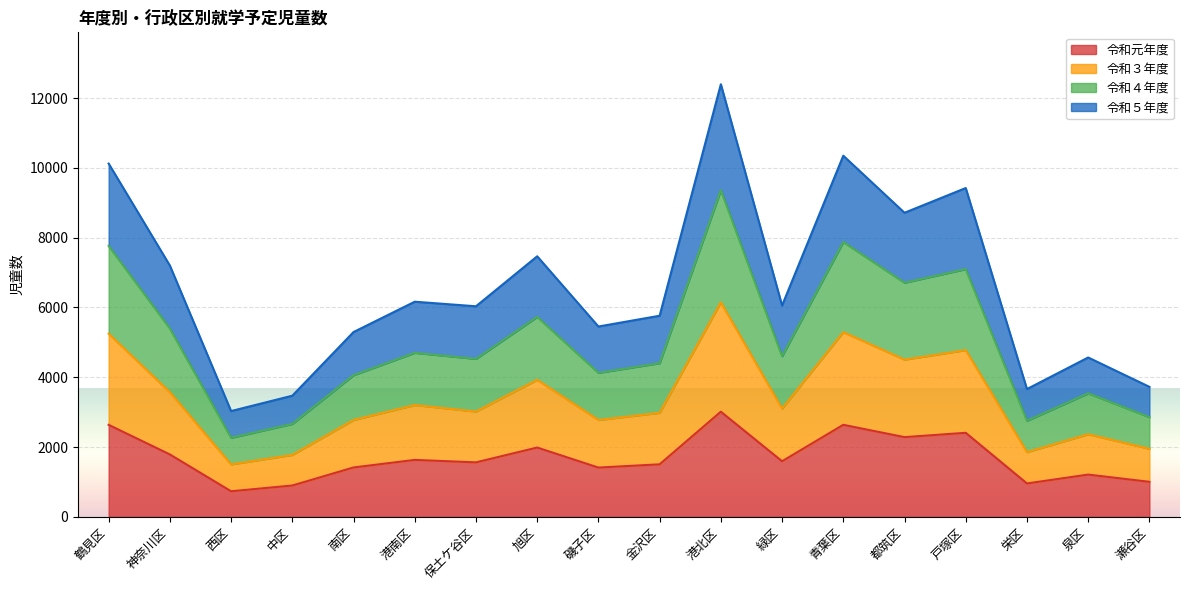

The value of 令和元年度 at 青葉区 is 1125. True or false?

False